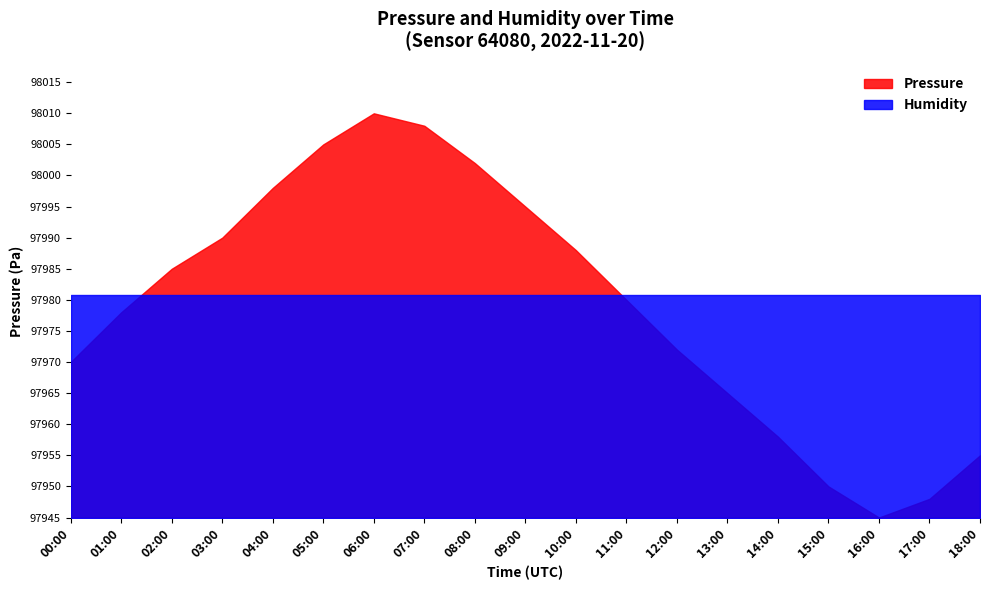

Does the chart display data point markers on the line(s)?

No